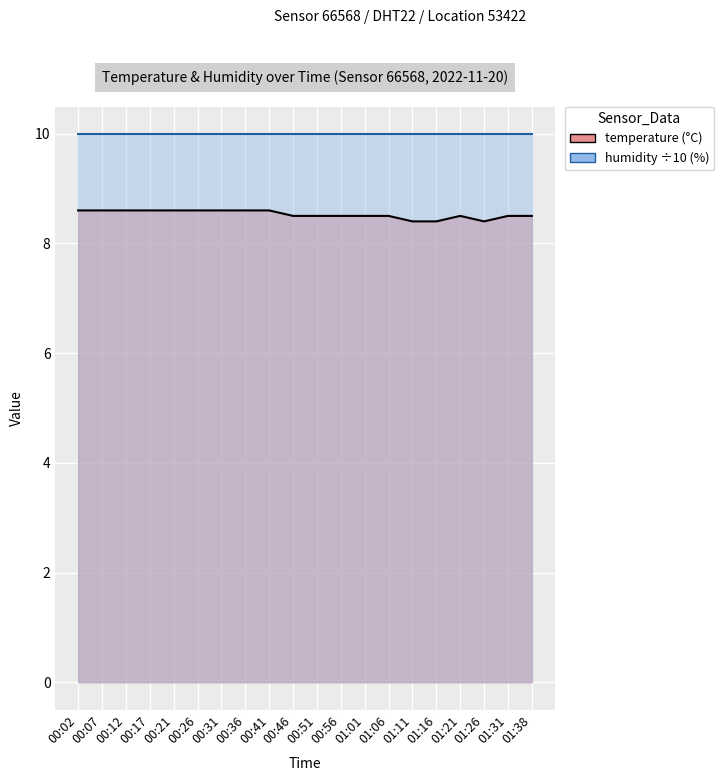

Between 00:41 and 00:21, which is larger?

00:41